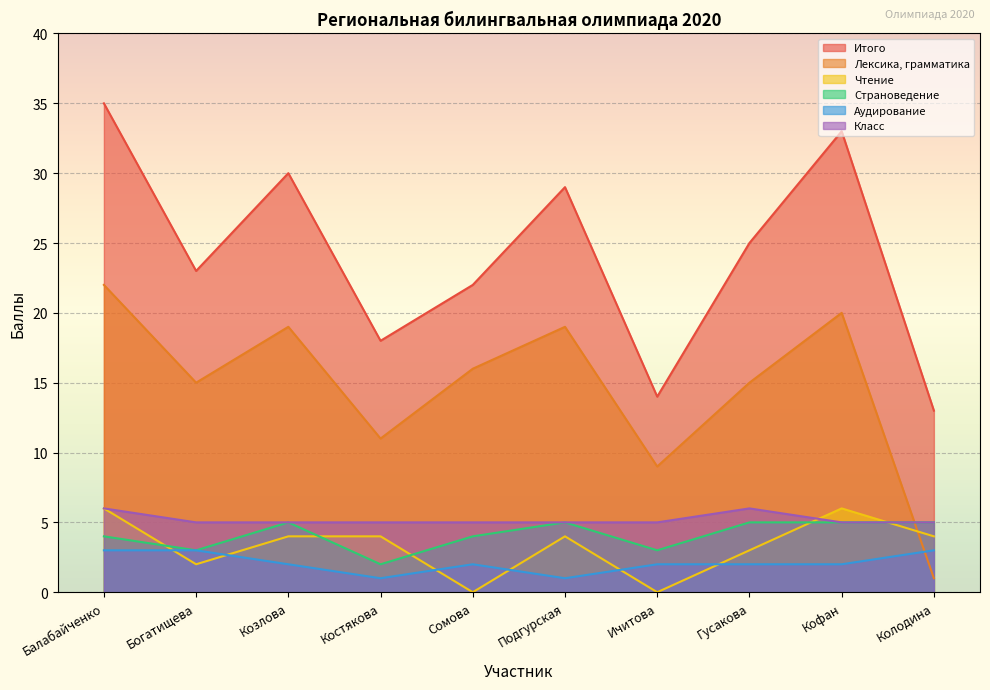

Rank the series by their maximum value, from highest to lowest.

Итого, Лексика, грамматика, Чтение, Класс, Страноведение, Аудирование